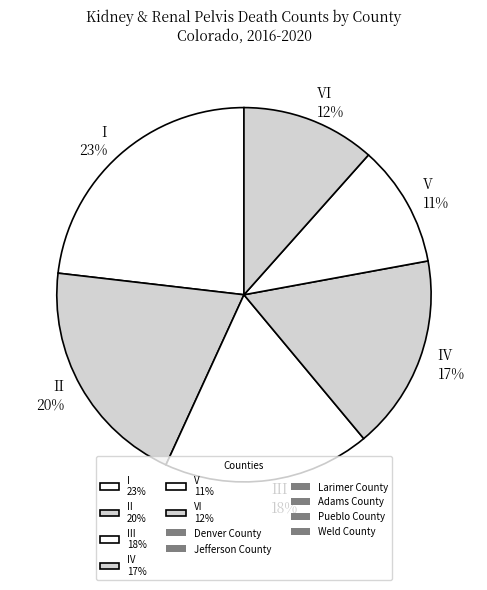

Is there any slice that represents more than half of the pie?

No